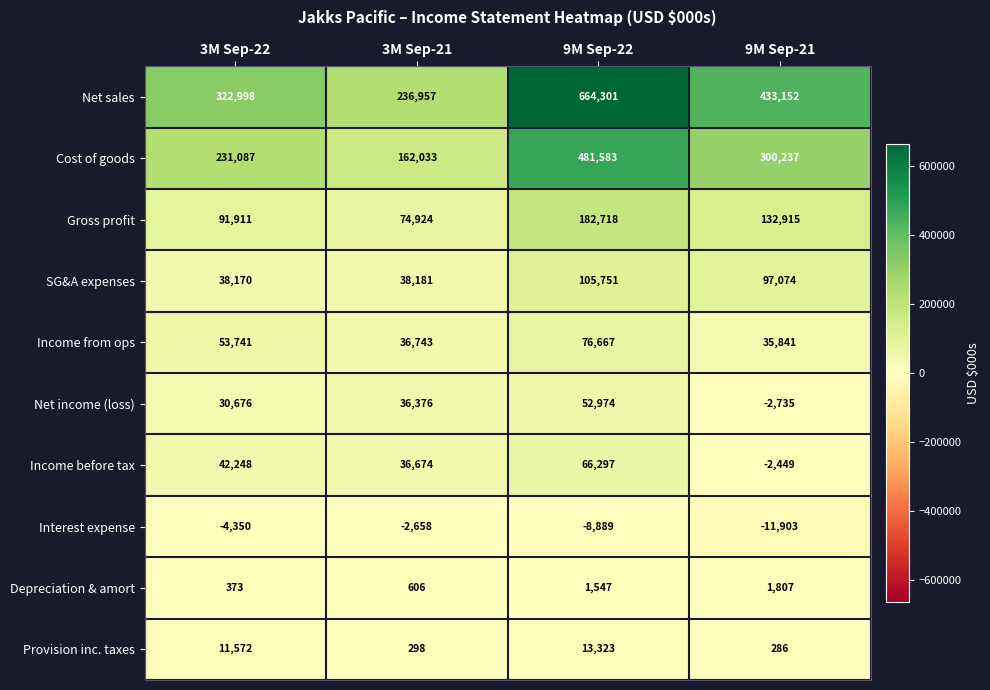

How many data points in Cost of goods are less than 300237?

2